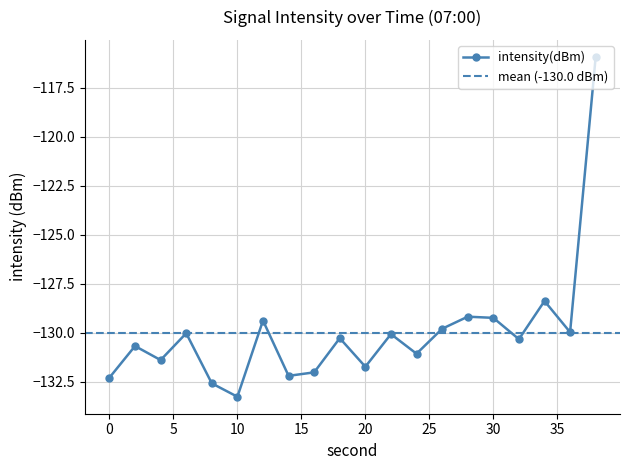

What is the change in value from 6 to 12?

+0.6